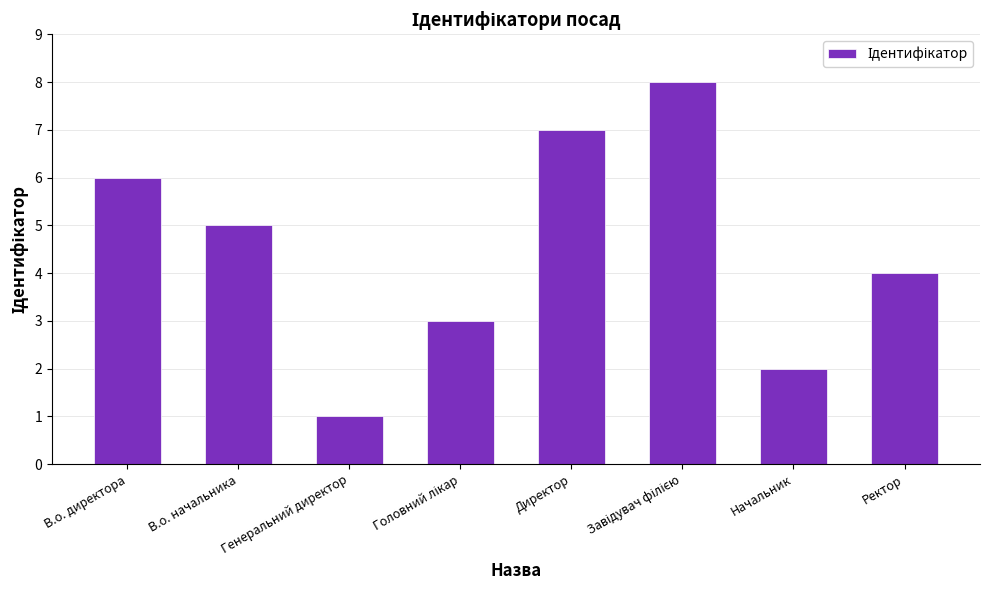

What is the greatest value displayed?

8